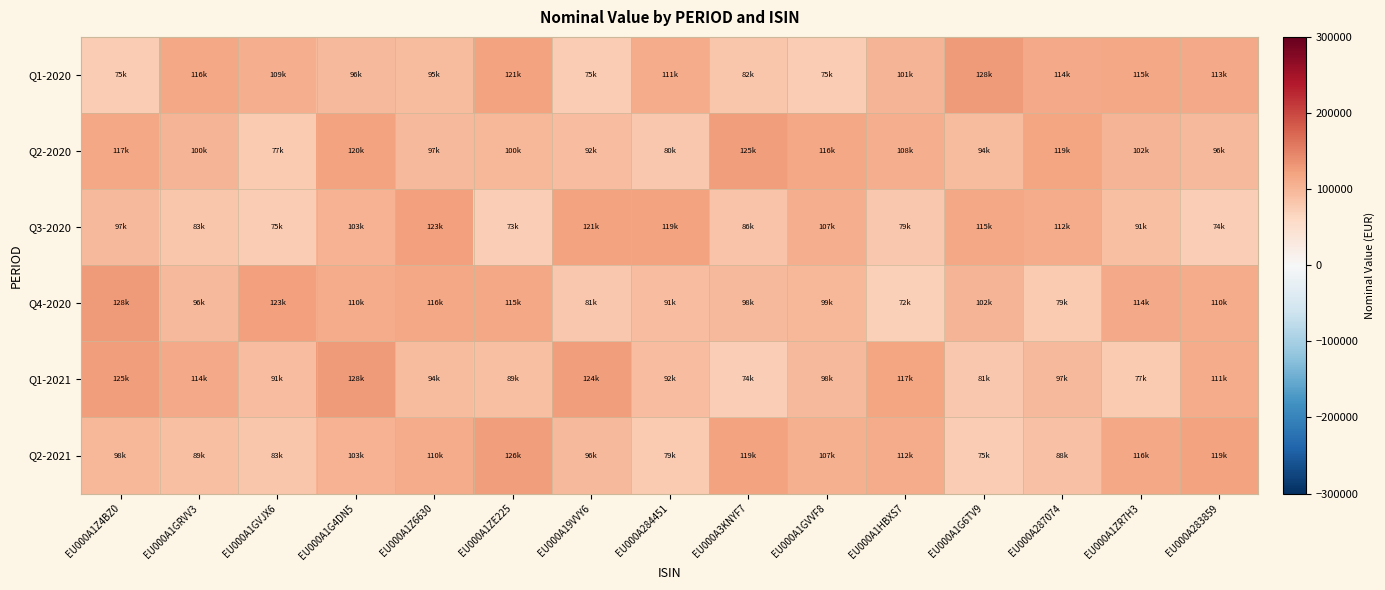

Reading left to right, list all the values displayed in this chart.

Q1-2020: EU000A1Z4BZ0=75355	EU000A1GRVV3=116437	EU000A1GVJX6=109274	EU000A1G4DN5=96332	EU000A1Z6630=95980	EU000A1ZE225=121515	EU000A19VVY6=75156	EU000A284451=111842	EU000A3KNYF7=82088	EU000A1GVVF8=75650	EU000A1HBXS7=101588	EU000A1G6TV9=128537	EU000A287074=114145	EU000A1ZR7H3=115668	EU000A283859=113048
Q2-2020: EU000A1Z4BZ0=117163	EU000A1GRVV3=100793	EU000A1GVJX6=77686	EU000A1G4DN5=120384	EU000A1Z6630=97023	EU000A1ZE225=100021	EU000A19VVY6=92247	EU000A284451=80952	EU000A3KNYF7=125605	EU000A1GVVF8=116894	EU000A1HBXS7=108631	EU000A1G6TV9=94144	EU000A287074=119365	EU000A1ZR7H3=102725	EU000A283859=96604
Q3-2020: EU000A1Z4BZ0=97027	EU000A1GRVV3=83634	EU000A1GVJX6=75528	EU000A1G4DN5=103275	EU000A1Z6630=123273	EU000A1ZE225=73829	EU000A19VVY6=121497	EU000A284451=119657	EU000A3KNYF7=86605	EU000A1GVVF8=107899	EU000A1HBXS7=79913	EU000A1G6TV9=115485	EU000A287074=112031	EU000A1ZR7H3=91271	EU000A283859=74075
Q4-2020: EU000A1Z4BZ0=128241	EU000A1GRVV3=96741	EU000A1GVJX6=123587	EU000A1G4DN5=110675	EU000A1Z6630=116703	EU000A1ZE225=115593	EU000A19VVY6=81678	EU000A284451=91834	EU000A3KNYF7=98003	EU000A1GVVF8=99867	EU000A1HBXS7=72628	EU000A1G6TV9=102794	EU000A287074=79257	EU000A1ZR7H3=114602	EU000A283859=110982
Q1-2021: EU000A1Z4BZ0=125351	EU000A1GRVV3=114685	EU000A1GVJX6=91998	EU000A1G4DN5=128050	EU000A1Z6630=94651	EU000A1ZE225=89549	EU000A19VVY6=124332	EU000A284451=92227	EU000A3KNYF7=74580	EU000A1GVVF8=98173	EU000A1HBXS7=117740	EU000A1G6TV9=81368	EU000A287074=97776	EU000A1ZR7H3=77795	EU000A283859=111188
Q2-2021: EU000A1Z4BZ0=98542	EU000A1GRVV3=89811	EU000A1GVJX6=83614	EU000A1G4DN5=103869	EU000A1Z6630=110188	EU000A1ZE225=126418	EU000A19VVY6=96229	EU000A284451=79641	EU000A3KNYF7=119960	EU000A1GVVF8=107785	EU000A1HBXS7=112015	EU000A1G6TV9=75833	EU000A287074=88741	EU000A1ZR7H3=116070	EU000A283859=119935